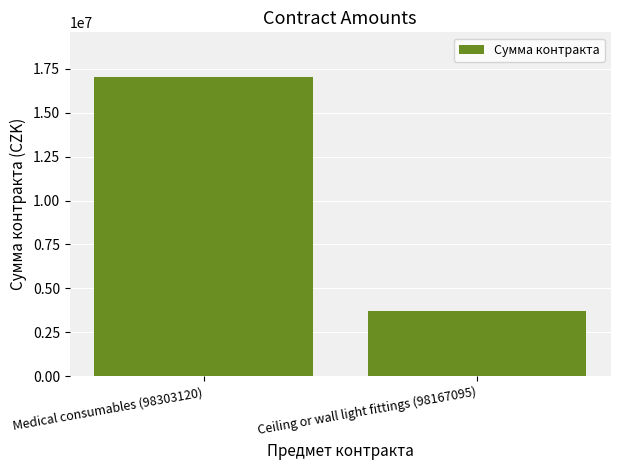

True or false: the data shows 5722102 at Ceiling or wall light fittings (98167095).

False